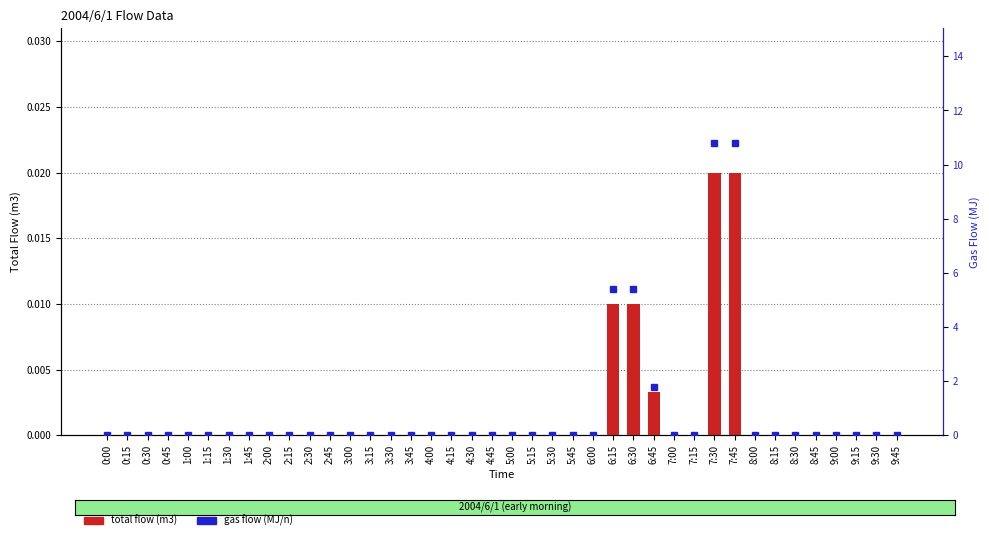

At how many categories does at least one series exceed 7?

2